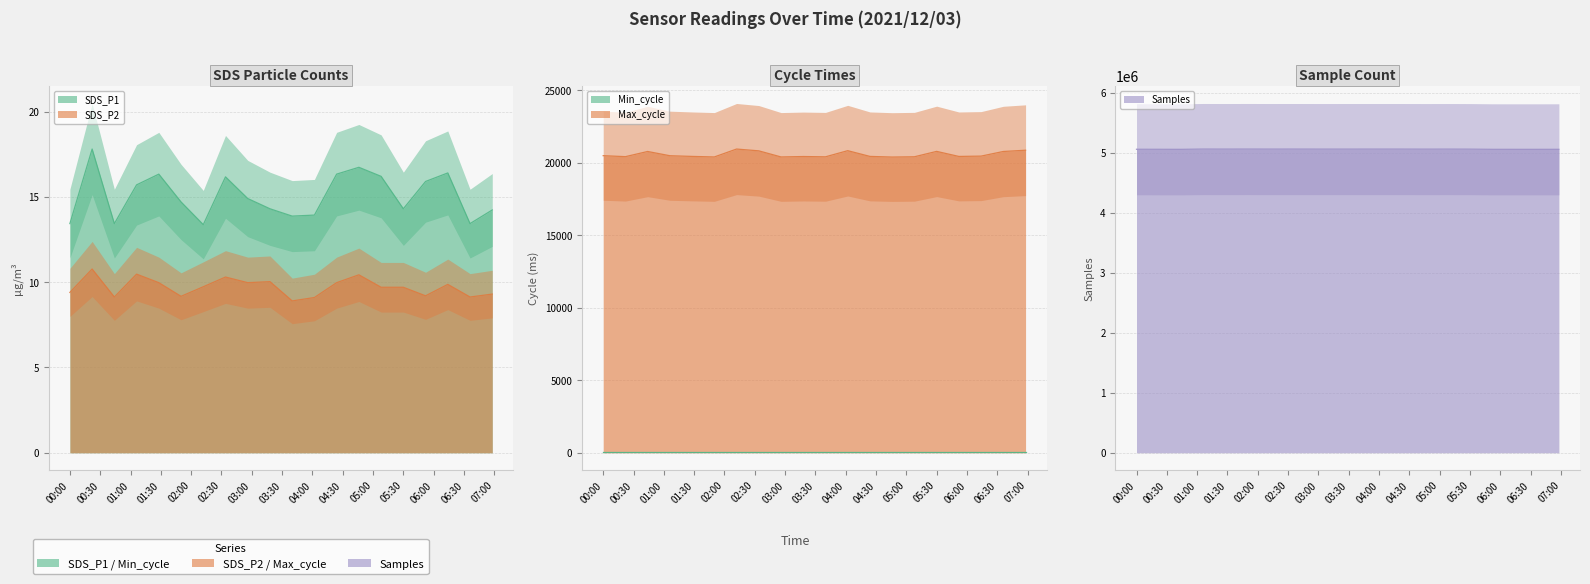

Where is SDS_P1 nearest to the value 15?

2021/12/03 02:56